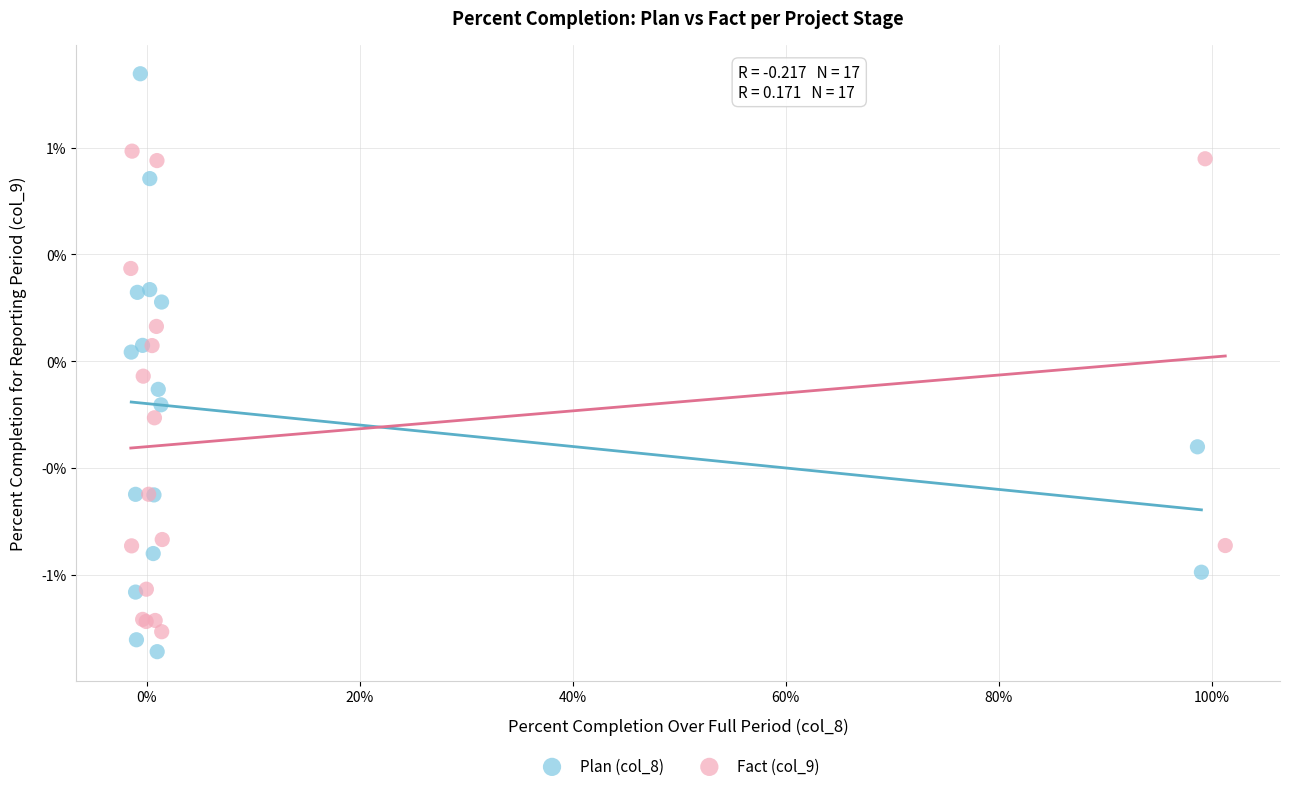

What are all the series names shown in the legend?

Plan (col_8), Fact (col_9)